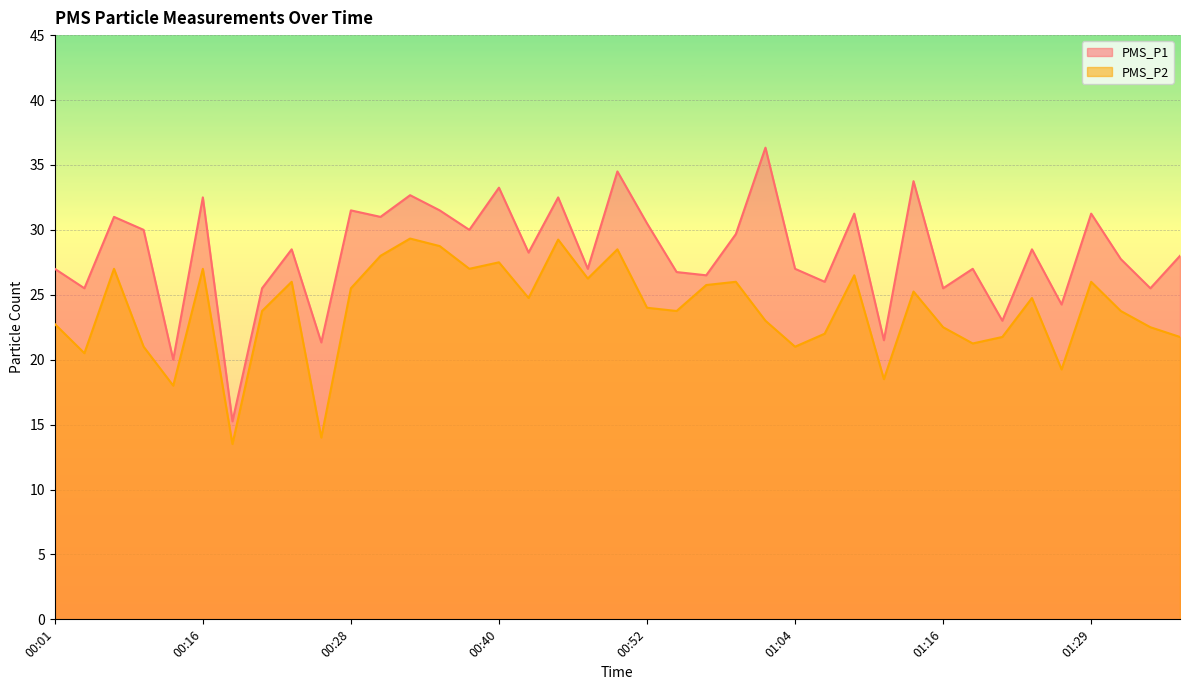

How many data points does each series have?

39